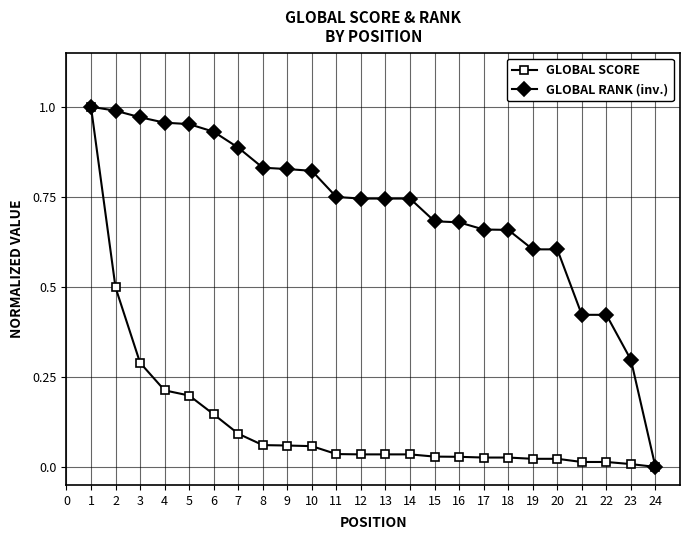

What is the spread (max minus min) of values at 2?

0.5